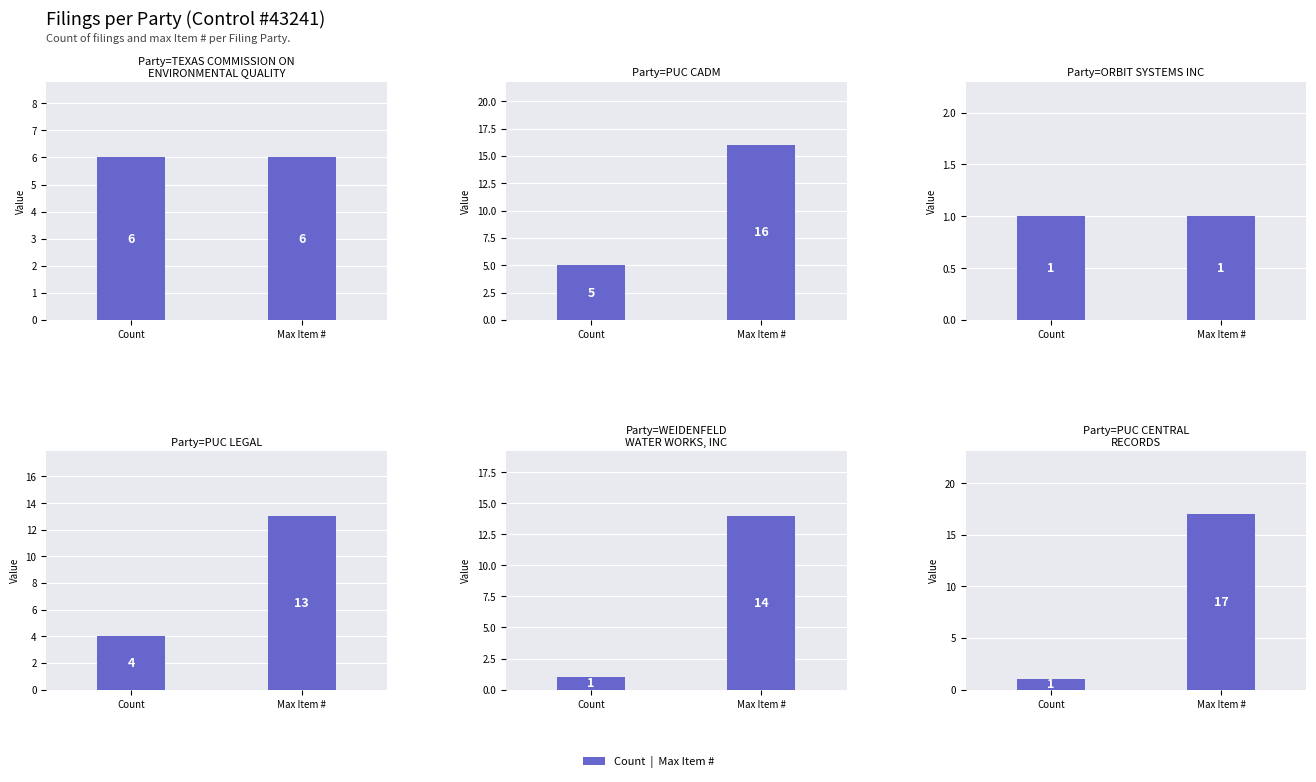

What is the average value of the WEIDENFELD WATER WORKS, INC series?

8